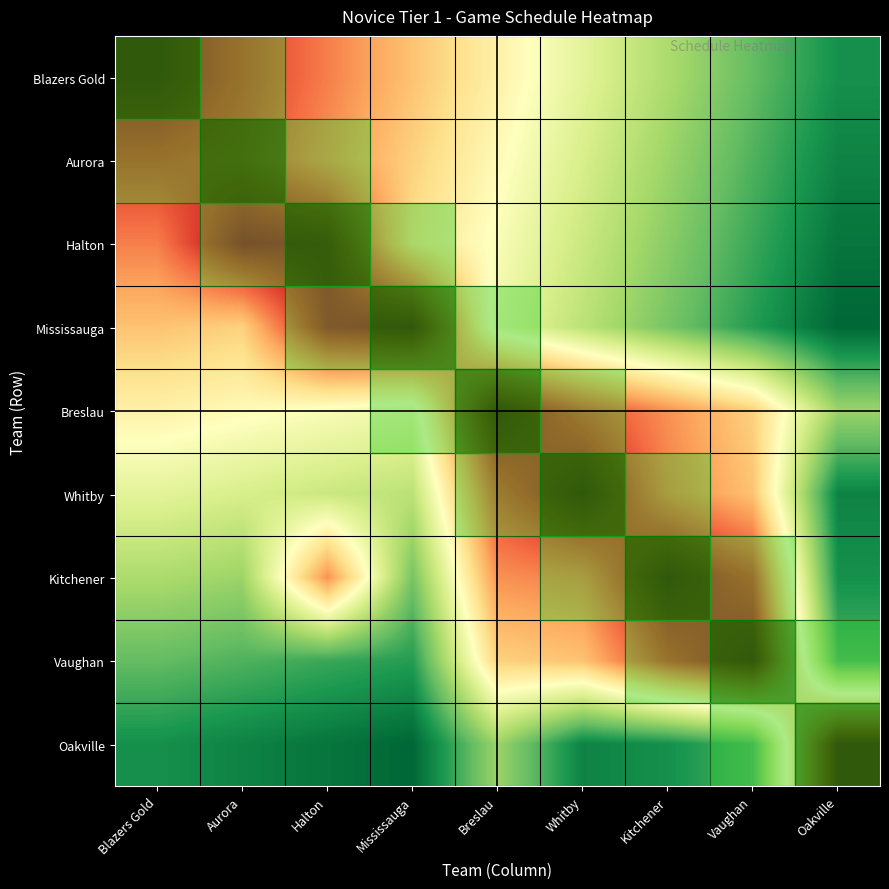

Reading left to right, extract all data points from this chart.

Blazers Gold: Blazers Gold=1	Aurora=5	Halton=9	Mississauga=13	Breslau=17	Whitby=21	Kitchener=25	Vaughan=29	Oakville=33
Aurora: Blazers Gold=5	Aurora=6	Halton=10	Mississauga=14	Breslau=18	Whitby=22	Kitchener=26	Vaughan=30	Oakville=34
Halton: Blazers Gold=9	Aurora=1	Halton=2	Mississauga=15	Breslau=19	Whitby=23	Kitchener=27	Vaughan=31	Oakville=35
Mississauga: Blazers Gold=13	Aurora=14	Halton=2	Mississauga=1	Breslau=20	Whitby=24	Kitchener=28	Vaughan=32	Oakville=36
Breslau: Blazers Gold=17	Aurora=18	Halton=19	Mississauga=20	Breslau=1	Whitby=6	Kitchener=10	Vaughan=14	Oakville=26
Whitby: Blazers Gold=21	Aurora=22	Halton=23	Mississauga=24	Breslau=6	Whitby=1	Kitchener=9	Vaughan=13	Oakville=34
Kitchener: Blazers Gold=25	Aurora=26	Halton=10	Mississauga=28	Breslau=10	Whitby=9	Kitchener=1	Vaughan=5	Oakville=33
Vaughan: Blazers Gold=29	Aurora=30	Halton=31	Mississauga=32	Breslau=14	Whitby=13	Kitchener=5	Vaughan=1	Oakville=30
Oakville: Blazers Gold=33	Aurora=34	Halton=35	Mississauga=36	Breslau=26	Whitby=34	Kitchener=33	Vaughan=30	Oakville=1